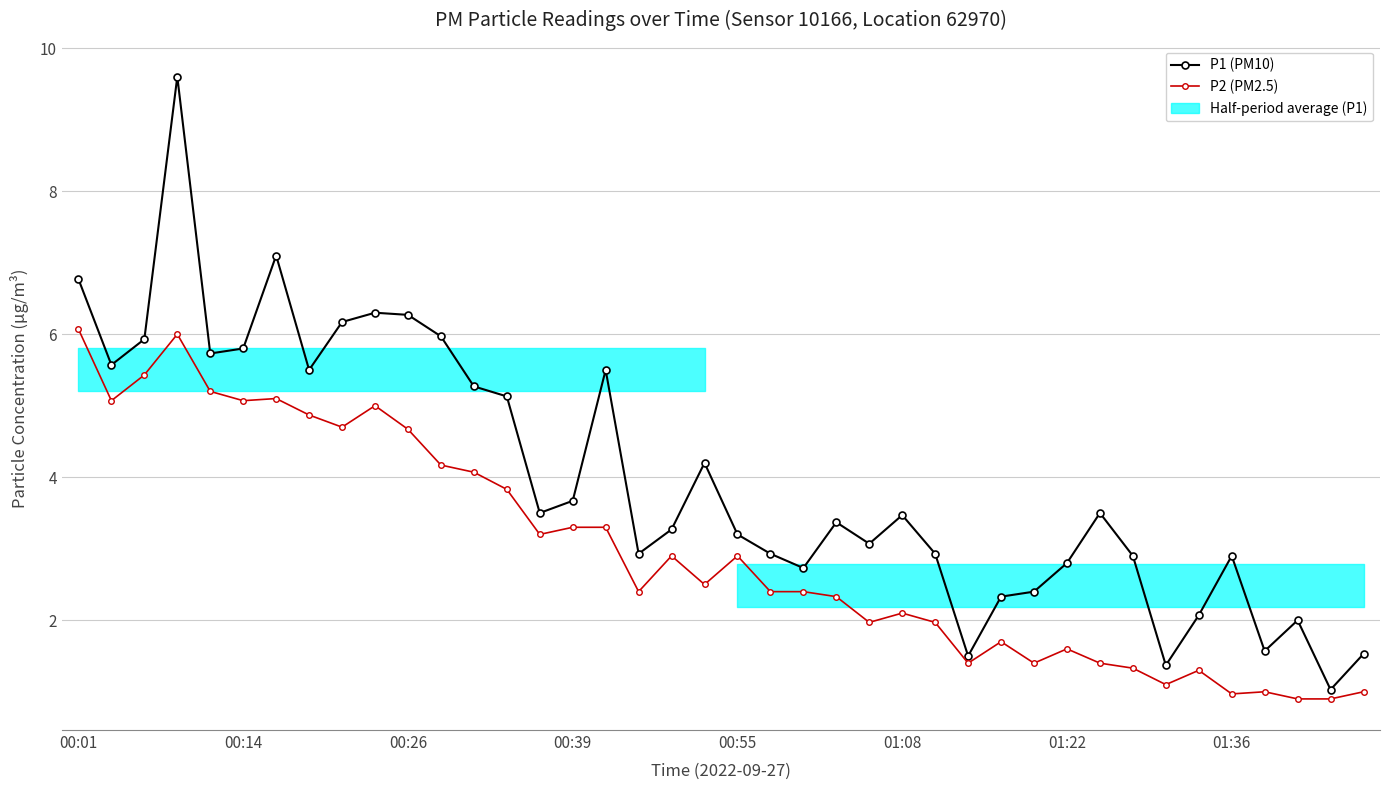

List the series in order of their peak value, lowest first.

P2 (PM2.5), P1 (PM10)